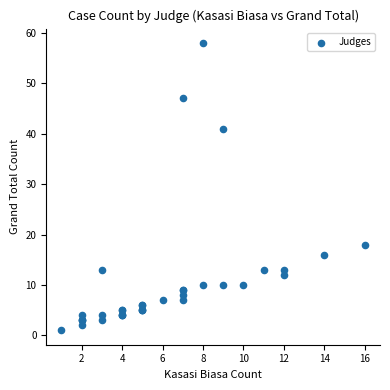

What Y value in the scatter plot is closest to 29?

18